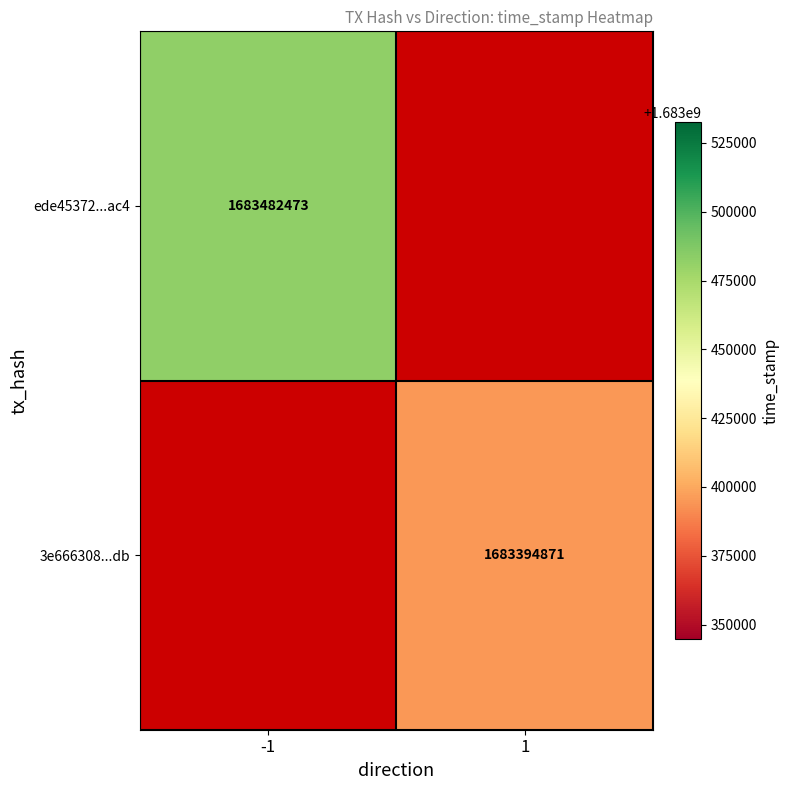

True or false: 3e666308...db has a value of 2722329934 at 1.

False